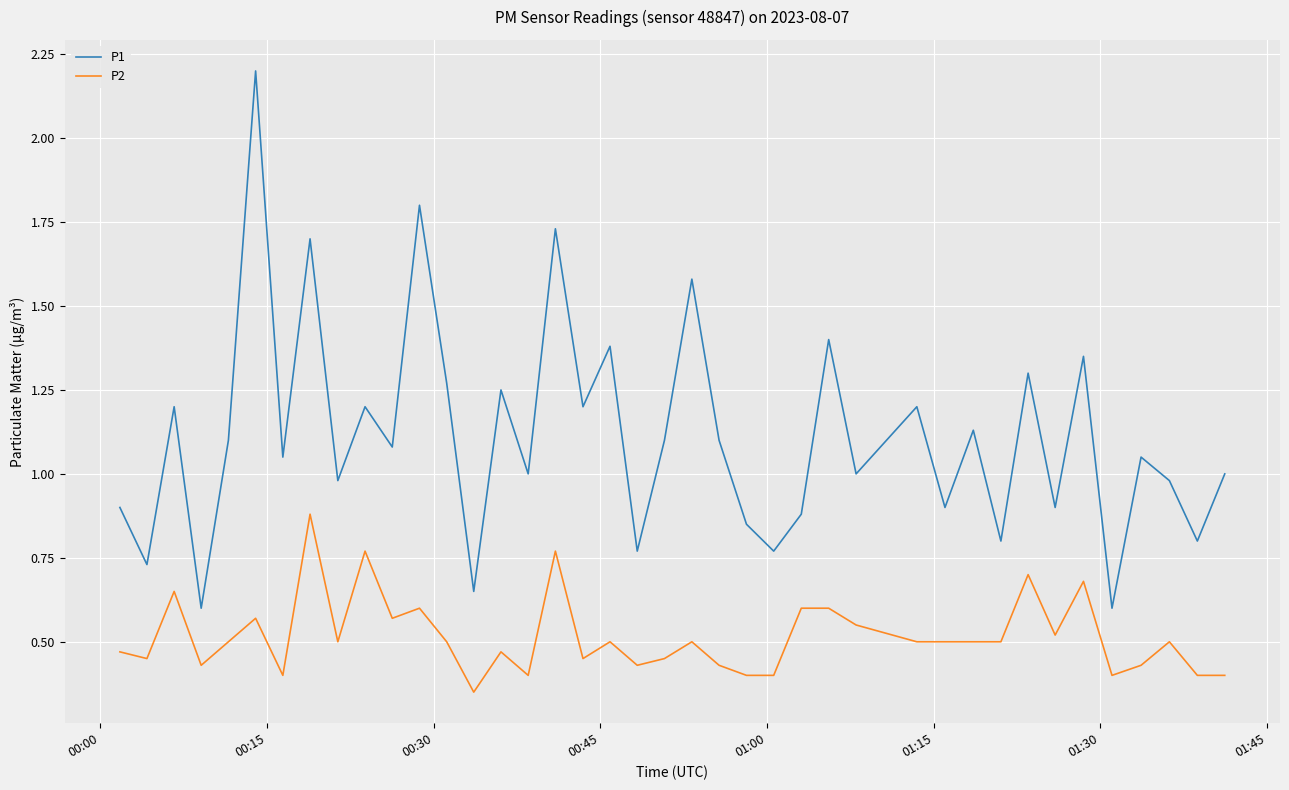

Which series has the widest spread of values?

P1